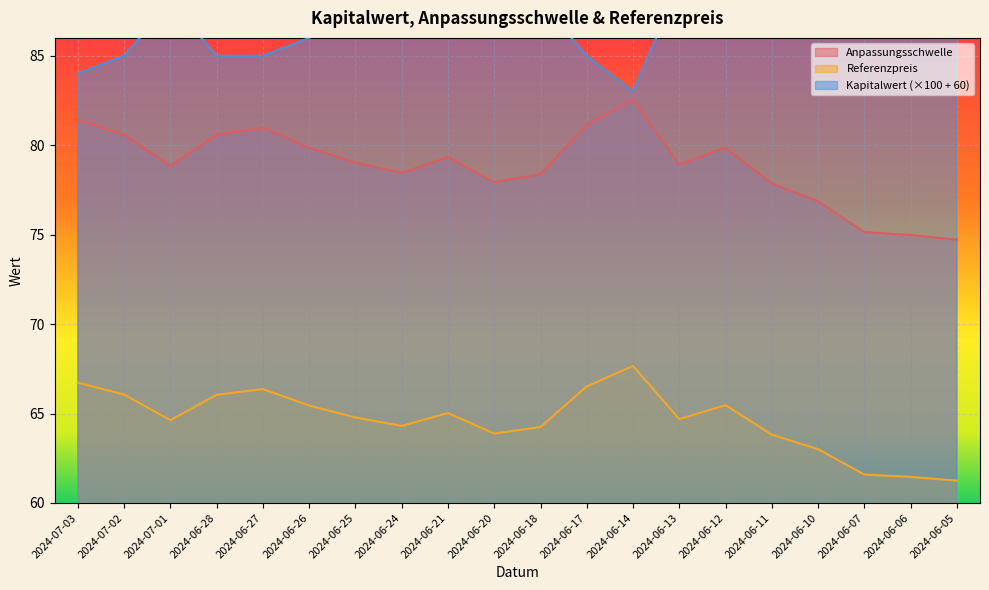

Reading right to left, extract all data points from this chart.

Anpassungsschwelle: 2024-06-05=74.7	2024-06-06=75.0	2024-06-07=75.1	2024-06-10=76.9	2024-06-11=77.9	2024-06-12=79.9	2024-06-13=78.9	2024-06-14=82.5	2024-06-17=81.2	2024-06-18=78.4	2024-06-20=77.9	2024-06-21=79.3	2024-06-24=78.5	2024-06-25=79.0	2024-06-26=79.8	2024-06-27=81.0	2024-06-28=80.6	2024-07-01=78.8	2024-07-02=80.6	2024-07-03=81.4
Referenzpreis: 2024-06-05=61.2	2024-06-06=61.5	2024-06-07=61.6	2024-06-10=63.0	2024-06-11=63.8	2024-06-12=65.5	2024-06-13=64.7	2024-06-14=67.7	2024-06-17=66.5	2024-06-18=64.2	2024-06-20=63.9	2024-06-21=65.0	2024-06-24=64.3	2024-06-25=64.8	2024-06-26=65.5	2024-06-27=66.4	2024-06-28=66.0	2024-07-01=64.6	2024-07-02=66.1	2024-07-03=66.7
Kapitalwert: 2024-06-05=96.0	2024-06-06=96.0	2024-06-07=95.0	2024-06-10=92.0	2024-06-11=90.0	2024-06-12=87.0	2024-06-13=89.0	2024-06-14=83.0	2024-06-17=85.0	2024-06-18=88.0	2024-06-20=89.0	2024-06-21=87.0	2024-06-24=88.0	2024-06-25=87.0	2024-06-26=86.0	2024-06-27=85.0	2024-06-28=85.0	2024-07-01=88.0	2024-07-02=85.0	2024-07-03=84.0